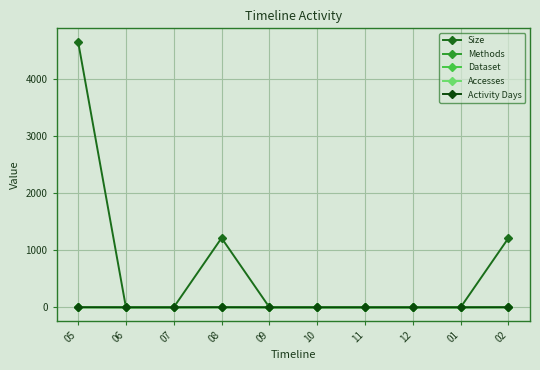

Is it true that Activity Days equals 1 at 02?

True